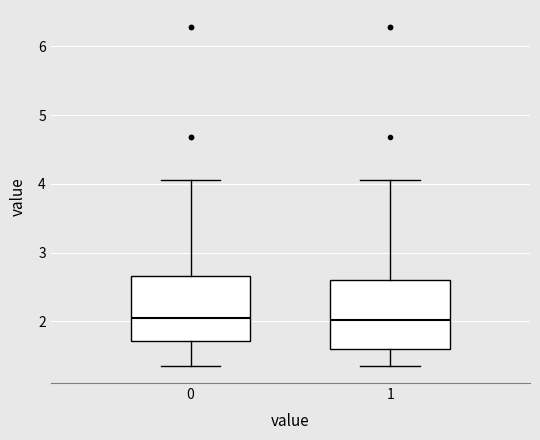

Reading left to right, transcribe this box plot: for each box, give where its median line is, the range the box spans, and where its two whiskers end, as read against the y-axis. The values are not printed on the chart, so give them approximately, as read against the axis.

0: median 2.1, box 1.7 to 2.7, whiskers 1.4 to 4.1
1: median 2.0, box 1.6 to 2.6, whiskers 1.4 to 4.1